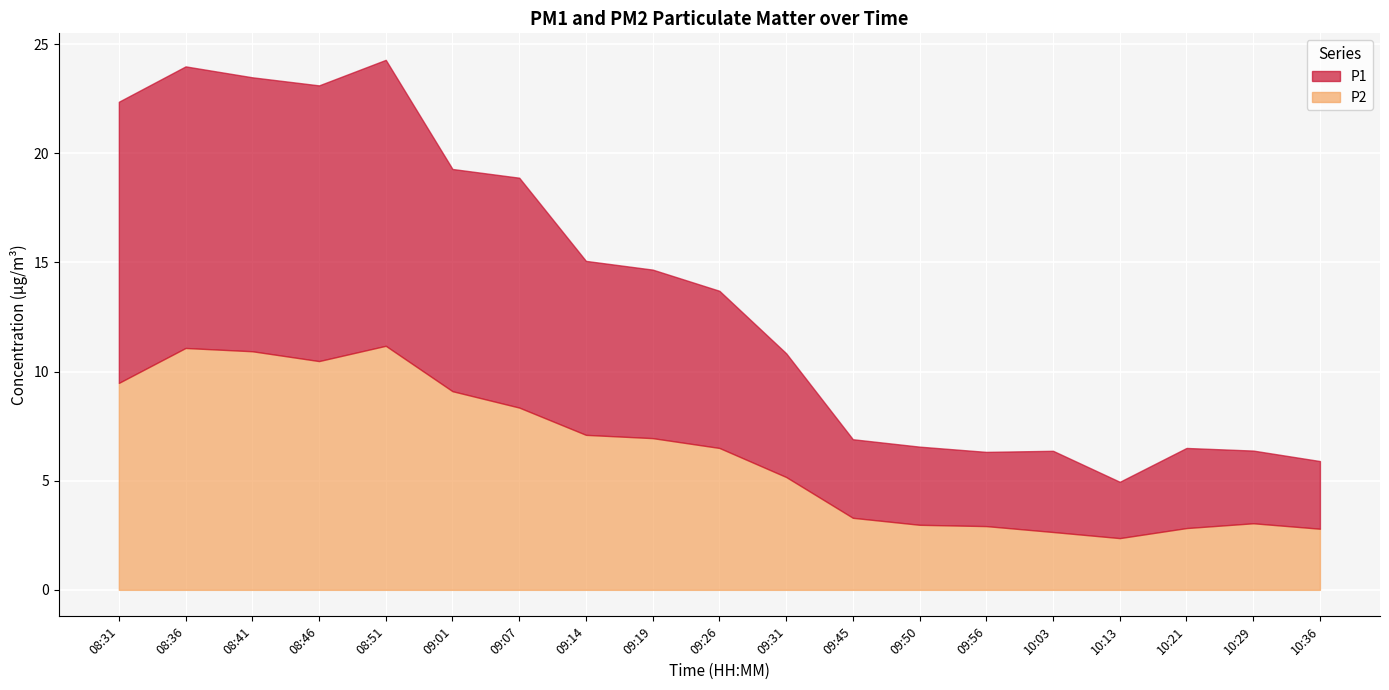

What are all the series names shown in the legend?

P1, P2